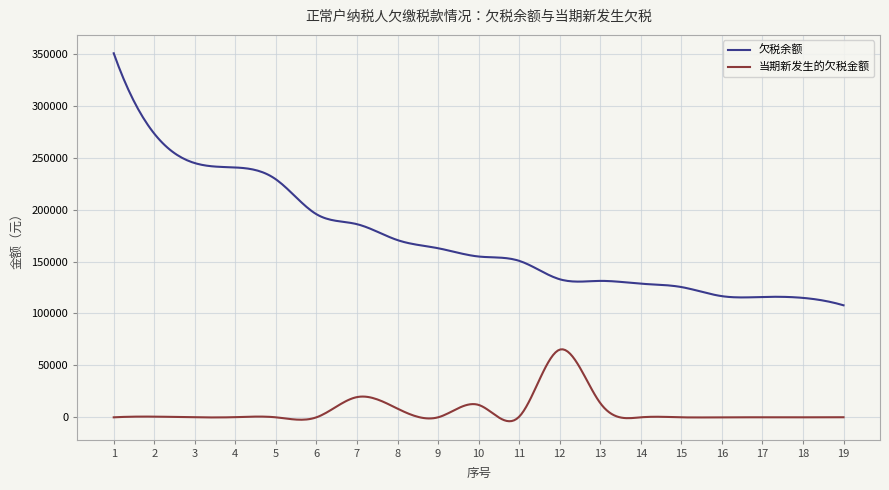

Which series has the largest total across all categories?

欠税余额